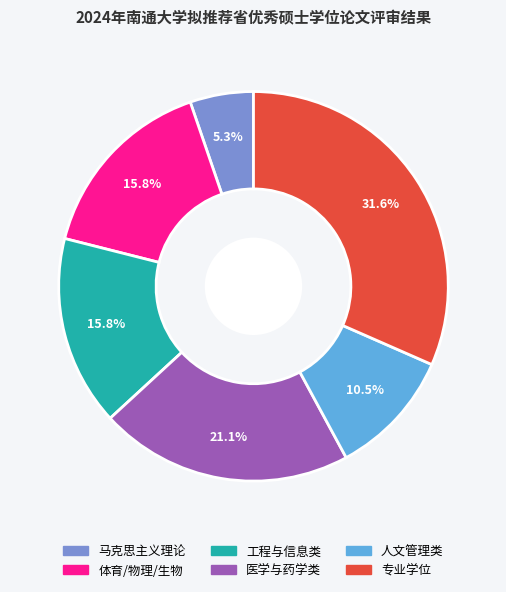

Is there any slice that represents more than half of the pie?

No